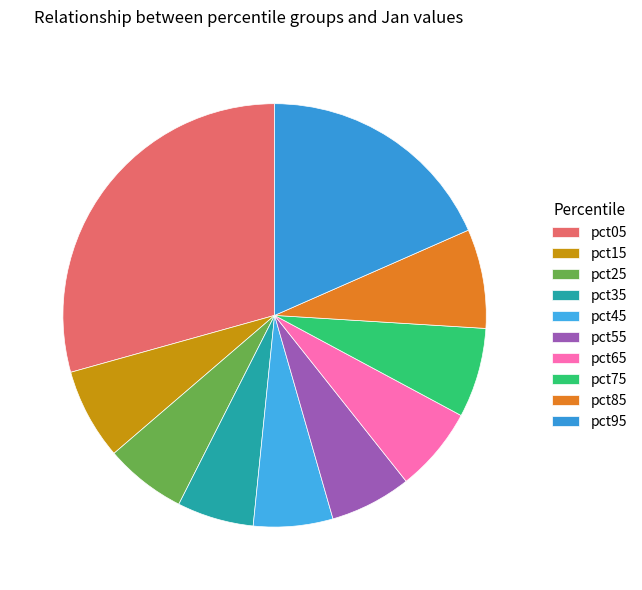

Is it true that pct05 is 16% of the pie?

False